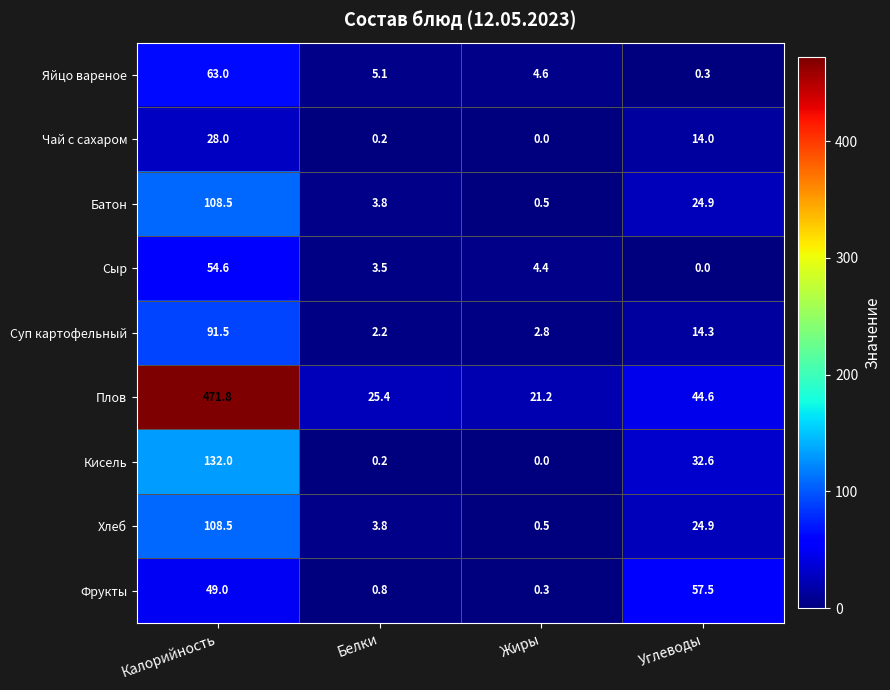

Count the number of data series in this chart.

9